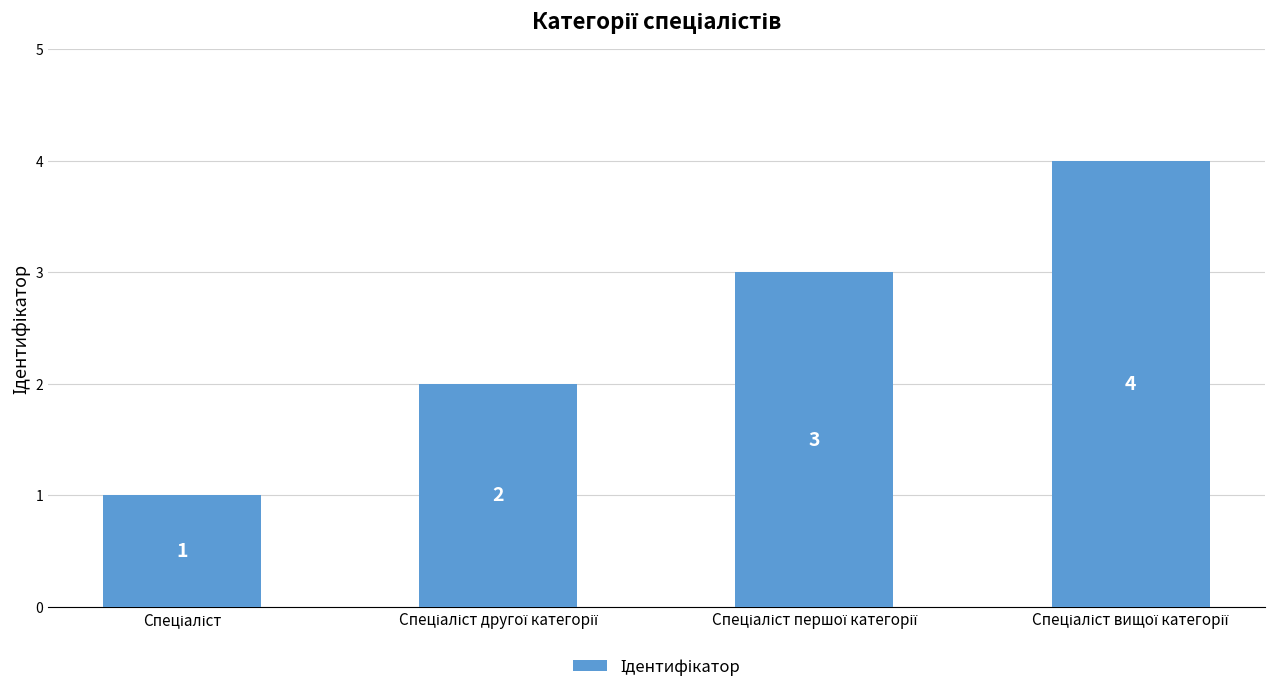

What is the difference between the maximum and minimum values?

3